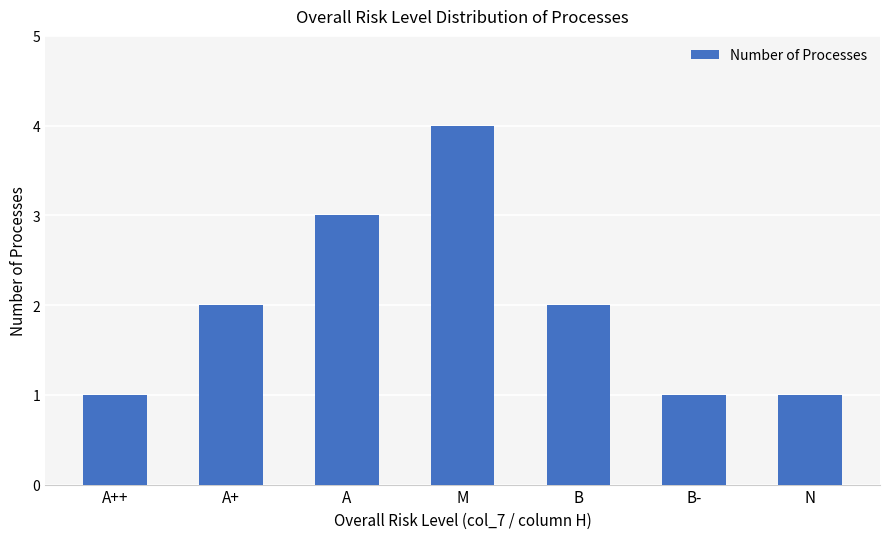

What is the greatest value displayed?

4